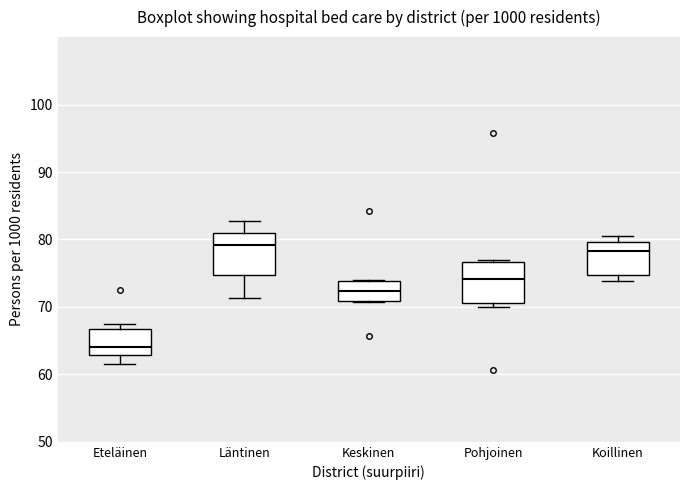

Reading left to right, transcribe this box plot: for each box, give where its median line is, the range the box spans, and where its two whiskers end, as read against the y-axis. The values are not printed on the chart, so give them approximately, as read against the axis.

Eteläinen: median 64, box 63 to 67, whiskers 62 to 67 (just above the box's upper edge)
Läntinen: median 79, box 75 to 81, whiskers 71 to 83
Keskinen: median 72, box 71 to 74, whiskers 71 to 74
Pohjoinen: median 74, box 71 to 77, whiskers 70 to 77
Koillinen: median 78, box 75 to 80, whiskers 74 to 81